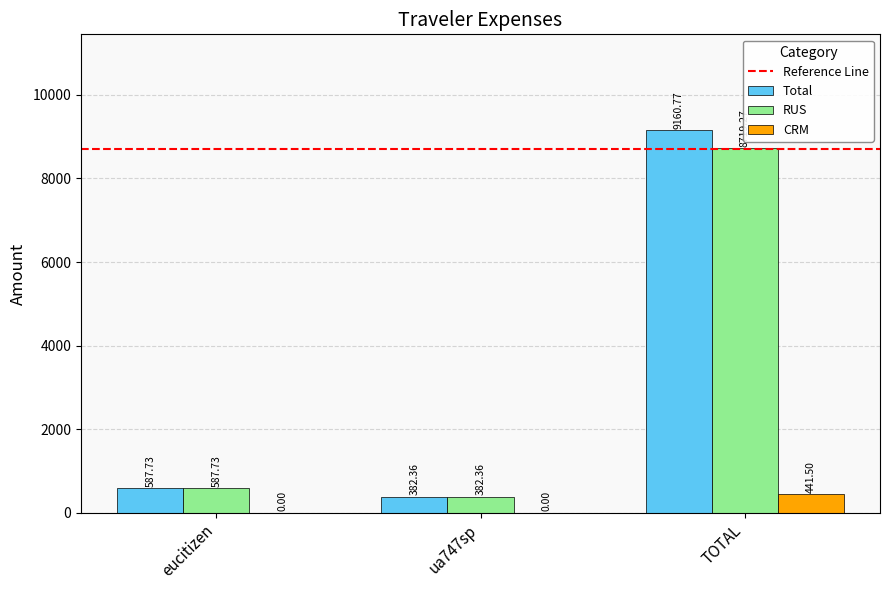

Between ua747sp and TOTAL, which series saw the biggest shift?

Total